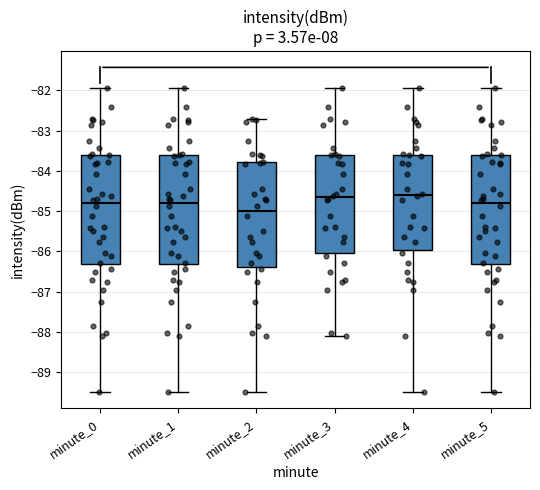

Reading left to right, read every box against the y-axis: the position of its median line, the range the box covers, and the ends of its whiskers. The values are not printed on the chart, so give them approximately, as read against the axis.

minute_0: median -84.8, box -86.3 to -83.6, whiskers -89.5 to -81.9
minute_1: median -84.8, box -86.3 to -83.6, whiskers -89.5 to -81.9
minute_2: median -85.0, box -86.4 to -83.8, whiskers -89.5 to -82.7
minute_3: median -84.7, box -86.0 to -83.6, whiskers -88.1 to -81.9
minute_4: median -84.6, box -86.0 to -83.6, whiskers -89.5 to -81.9
minute_5: median -84.8, box -86.3 to -83.6, whiskers -89.5 to -81.9